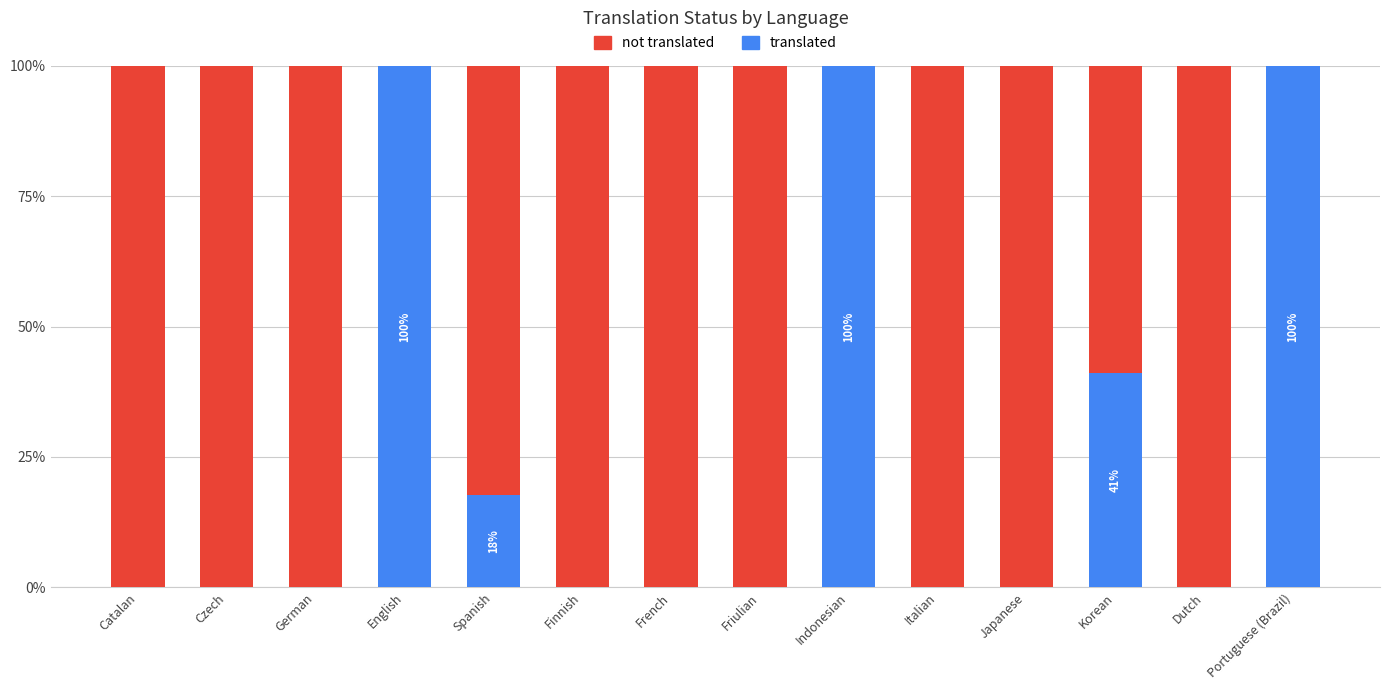

What is the total value across all series at English?

100.0